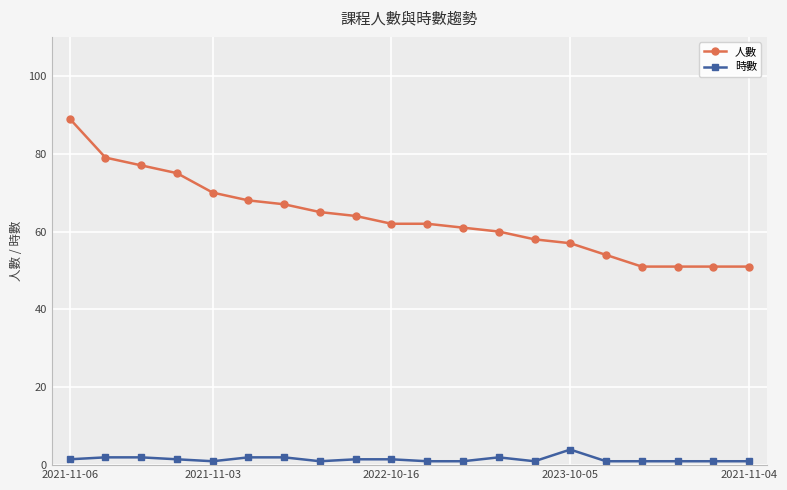

Which series has the widest spread of values?

人數